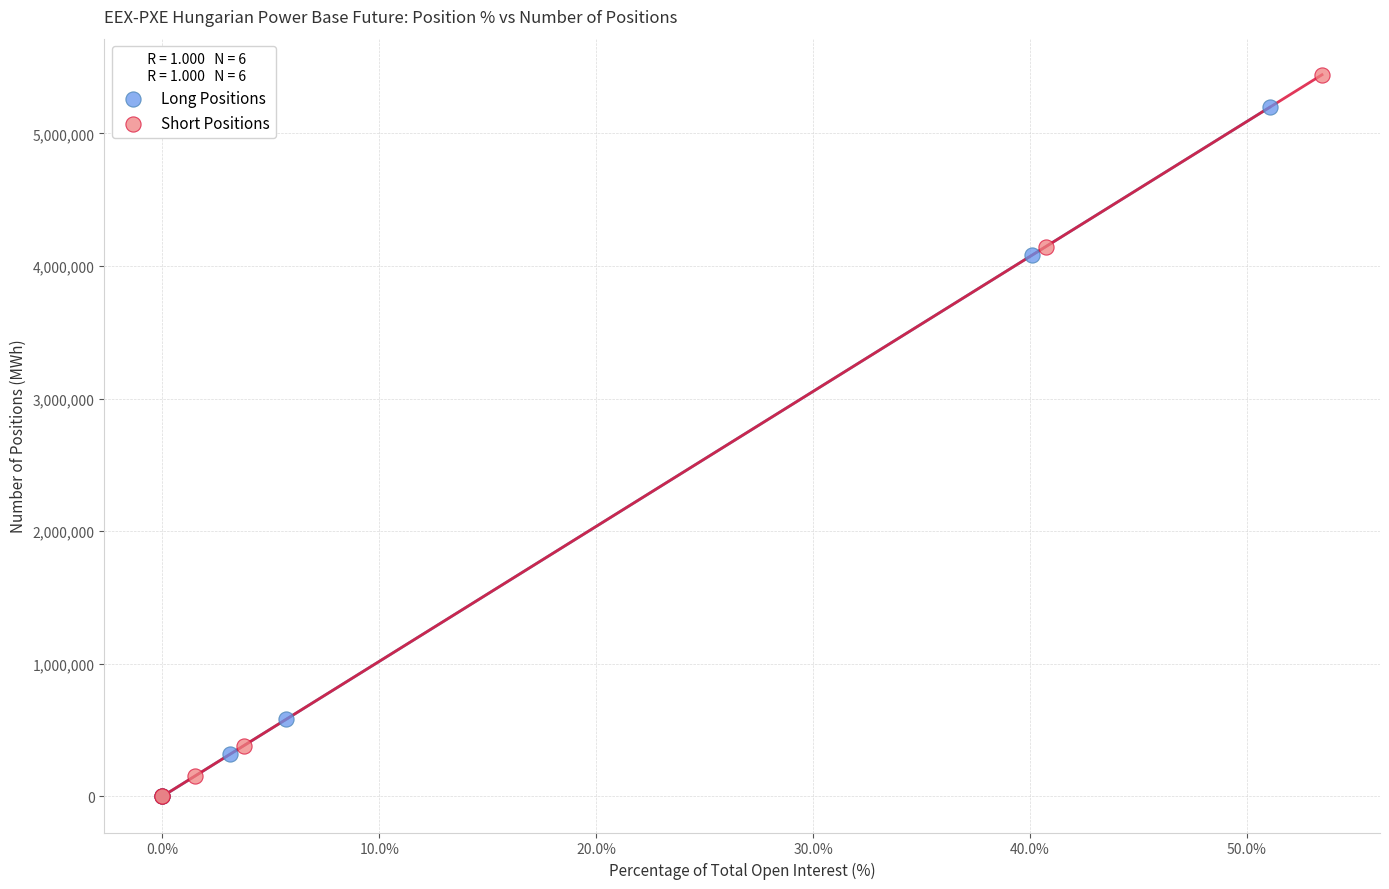

Which series reaches the maximum Y coordinate?

Short Positions